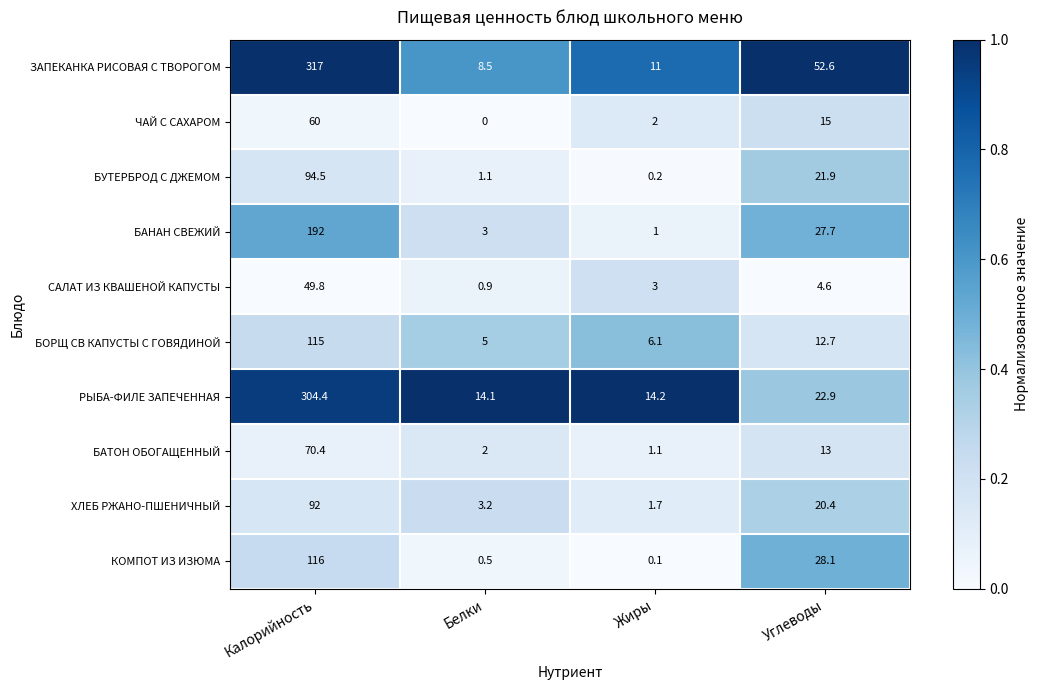

At how many categories does at least one series exceed 0?

4